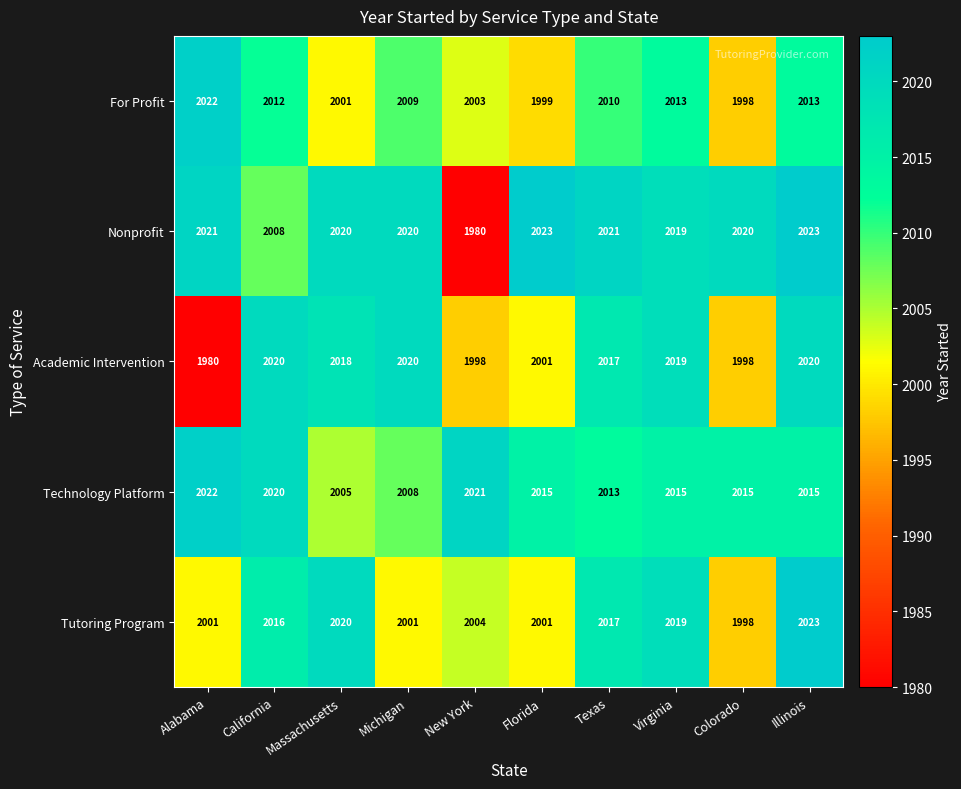

Where does the For Profit series first go above 2010?

Alabama